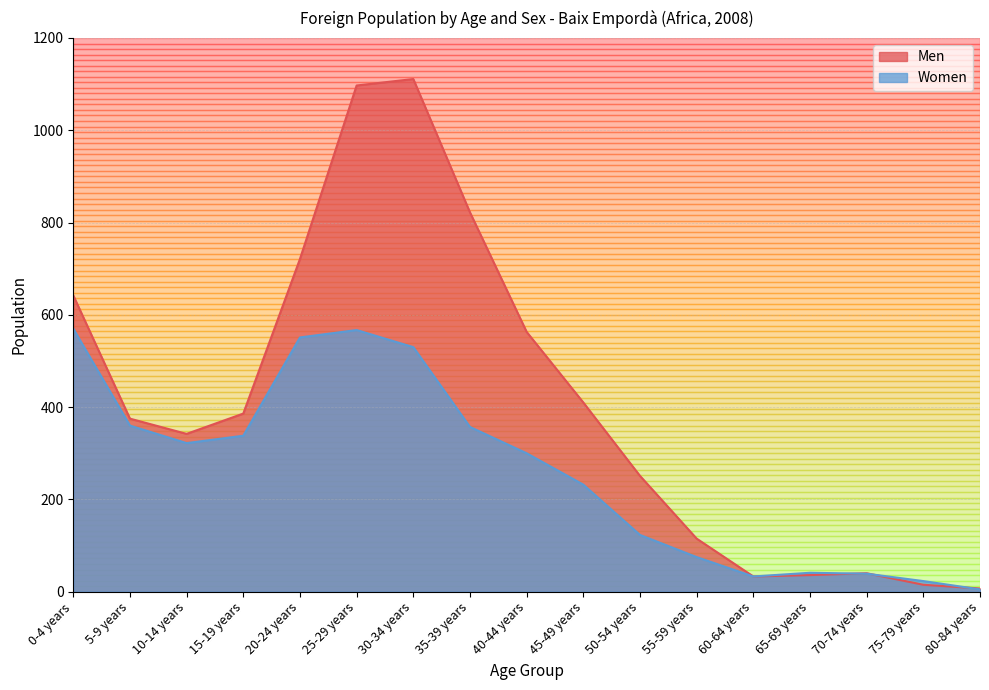

Does the chart display data point markers on the line(s)?

No